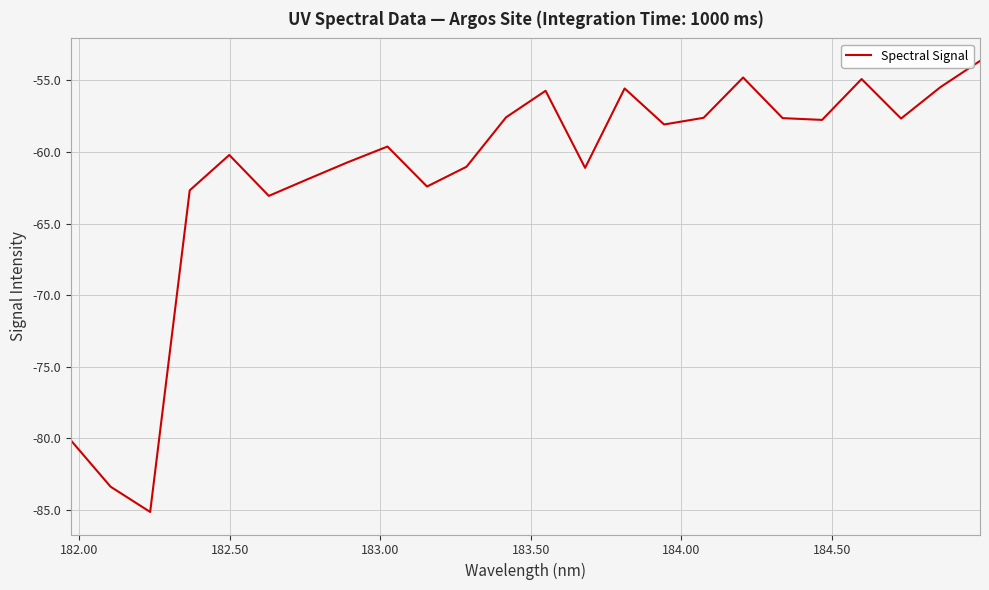

What is the greatest value displayed?

-53.6